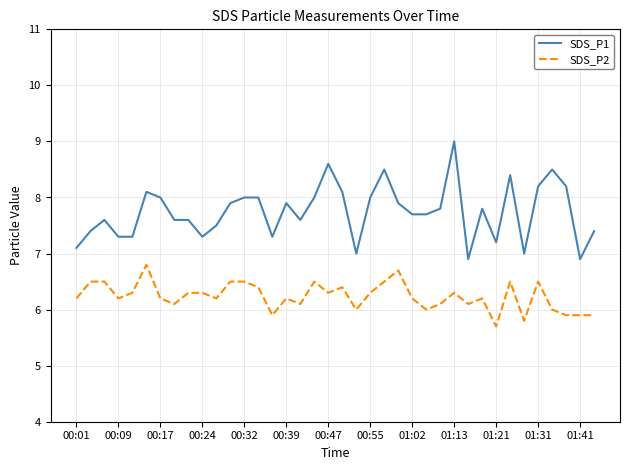

Reading left to right, transcribe all the data shown in this chart.

SDS_P1: 7.1	7.4	7.6	7.3	7.3	8.1	8.0	7.6	7.6	7.3	7.5	7.9	8.0	8.0	7.3	7.9	7.6	8.0	8.6	8.1	7.0	8.0	8.5	7.9	7.7	7.7	7.8	9.0	6.9	7.8	7.2	8.4	7.0	8.2	8.5	8.2	6.9	7.4
SDS_P2: 6.2	6.5	6.5	6.2	6.3	6.8	6.2	6.1	6.3	6.3	6.2	6.5	6.5	6.4	5.9	6.2	6.1	6.5	6.3	6.4	6.0	6.3	6.5	6.7	6.2	6.0	6.1	6.3	6.1	6.2	5.7	6.5	5.8	6.5	6.0	5.9	5.9	5.9